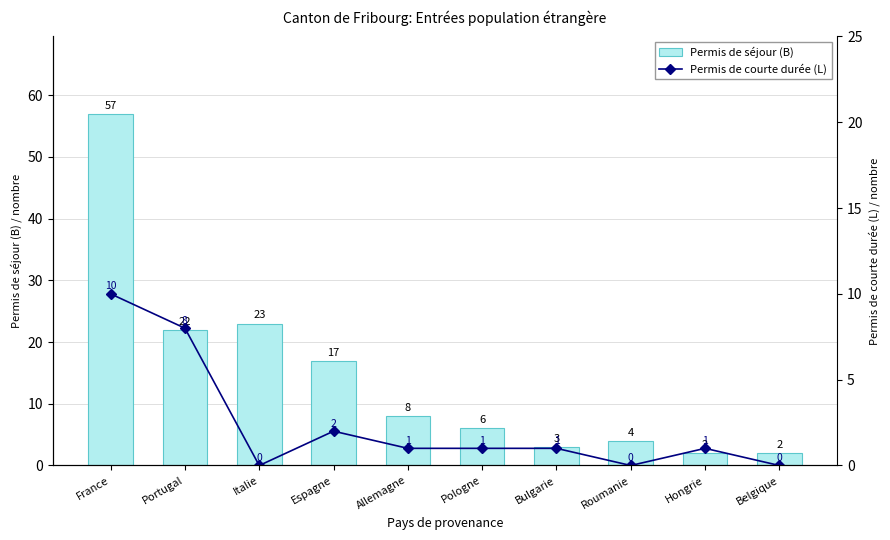

How many data points in Permis de séjour (B) are less than 8?

5